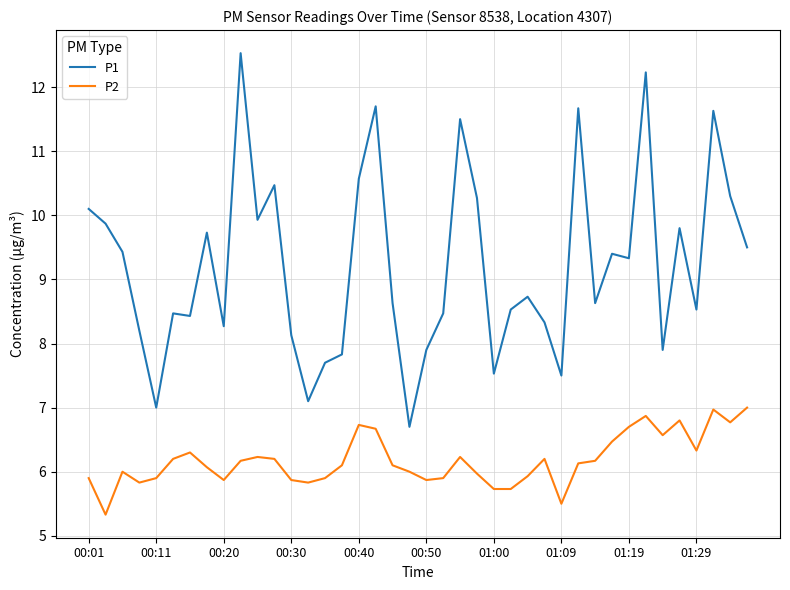

Which series has the widest spread of values?

P1